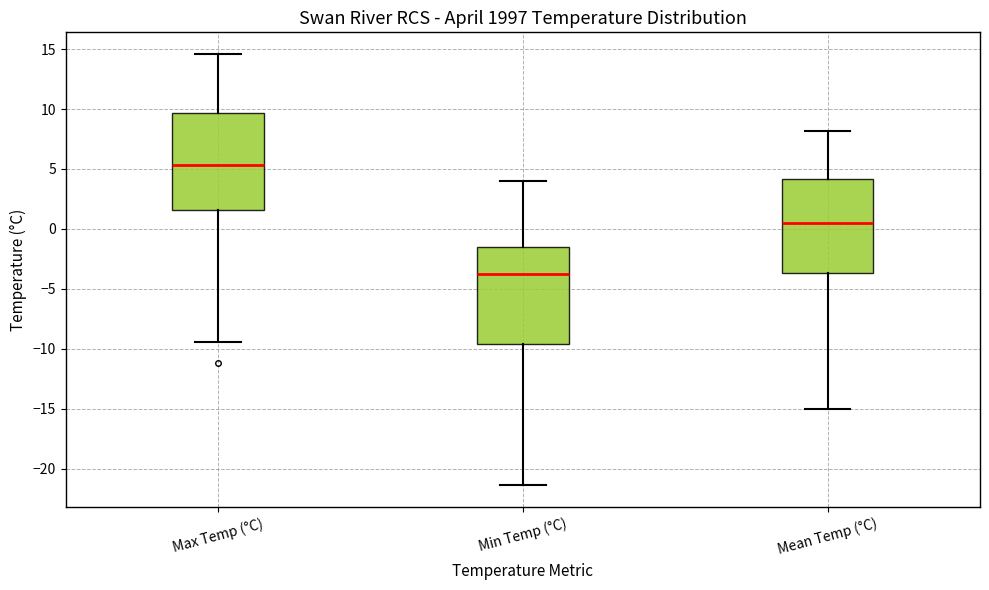

Which box's median line is the highest?

Max Temp (°C)